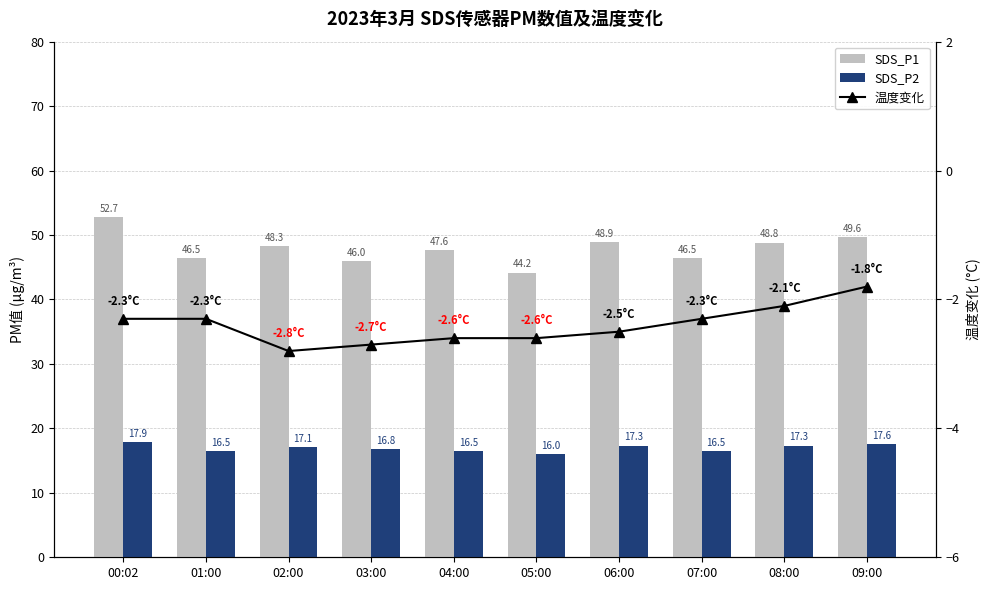

Reading right to left, transcribe all the data shown in this chart.

SDS_P1: 09:00=49.6	08:00=48.8	07:00=46.5	06:00=48.9	05:00=44.2	04:00=47.6	03:00=46.0	02:00=48.3	01:00=46.5	00:02=52.7
SDS_P2: 09:00=17.6	08:00=17.3	07:00=16.5	06:00=17.3	05:00=16.0	04:00=16.5	03:00=16.8	02:00=17.1	01:00=16.5	00:02=17.9
温度变化: 09:00=-1.8	08:00=-2.1	07:00=-2.3	06:00=-2.5	05:00=-2.6	04:00=-2.6	03:00=-2.7	02:00=-2.8	01:00=-2.3	00:02=-2.3